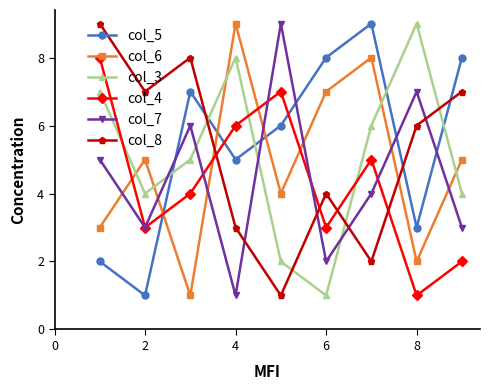

How many col_5 values are between 3 and 8?

6